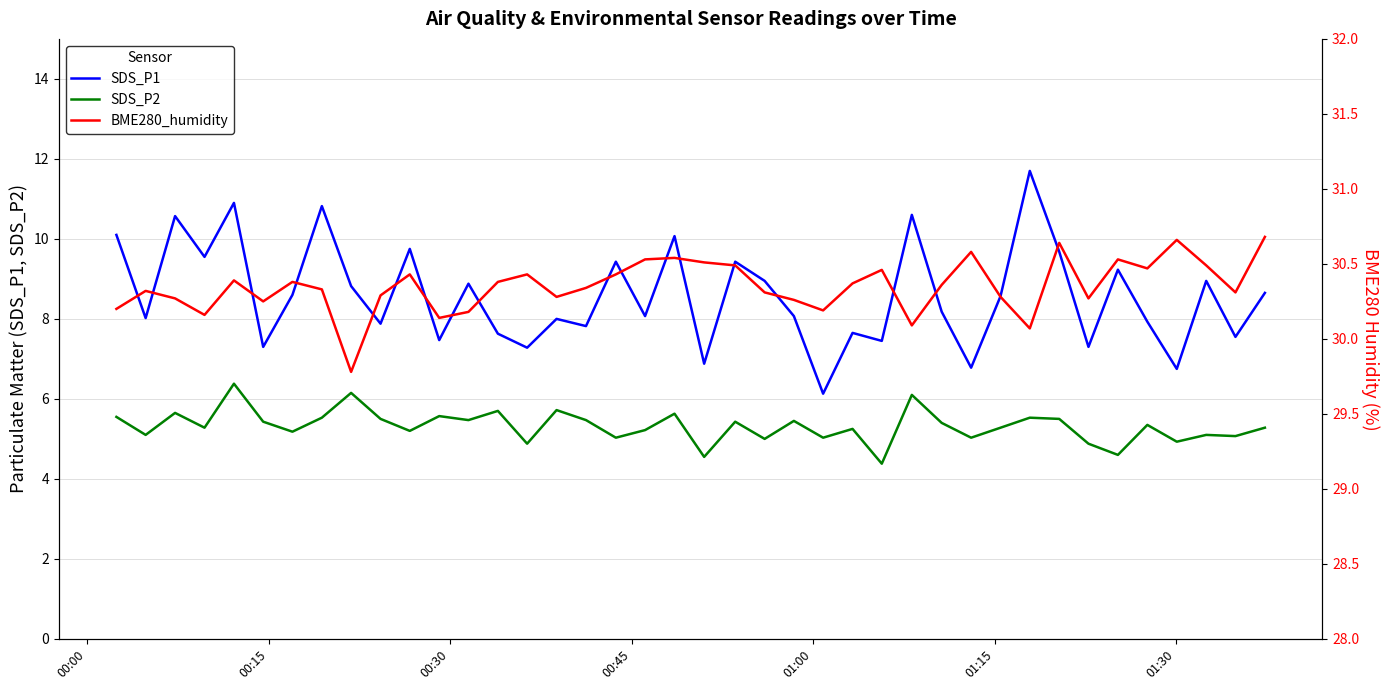

True or false: SDS_P2 and SDS_P1 intersect in this chart.

False